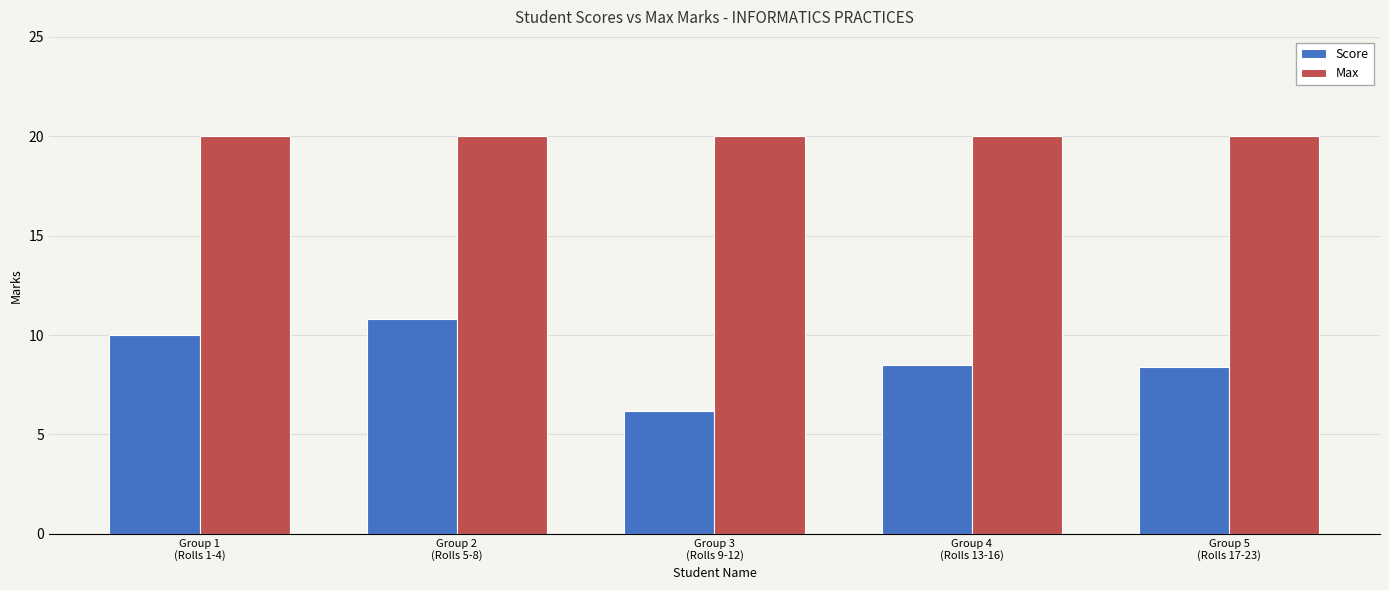

What is the highest value of the Max series?

20.0